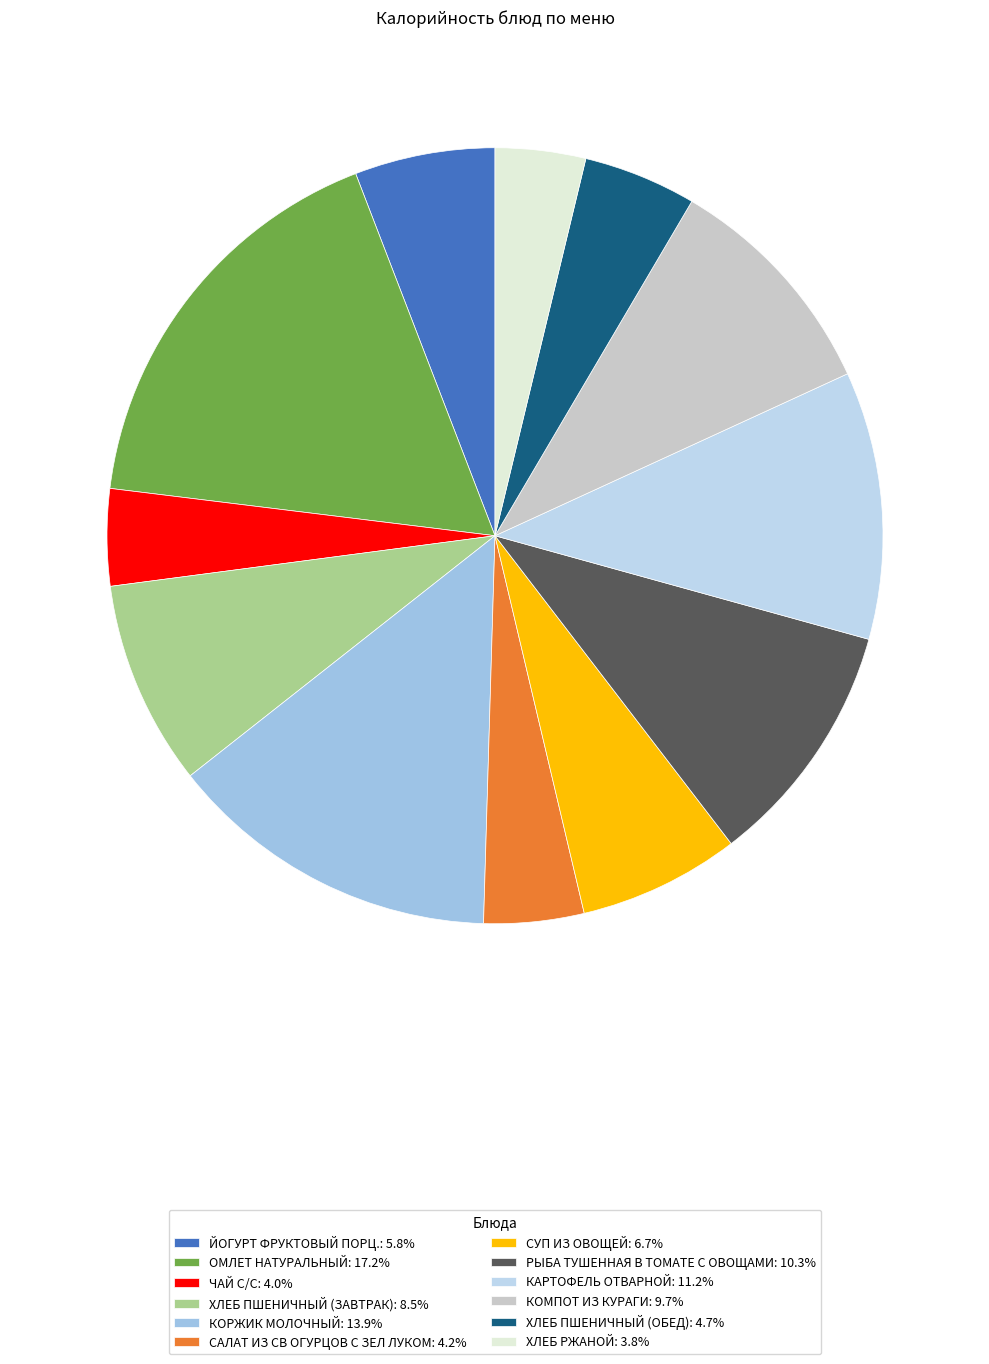

What percentage is the ХЛЕБ РЖАНОЙ slice, to the nearest percent?

4%